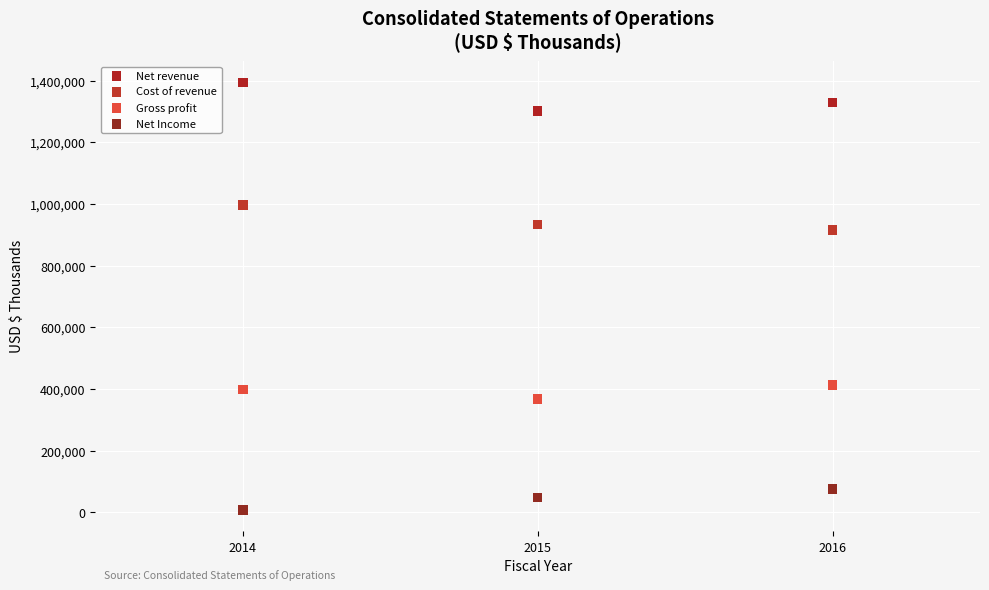

Which series reaches the minimum Y coordinate?

Net Income